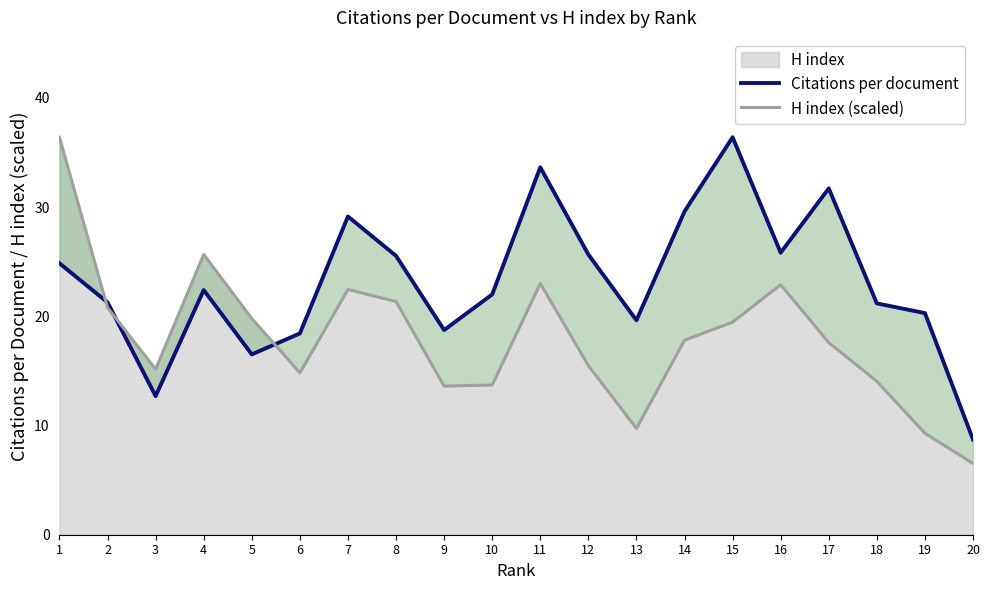

At which label does Citations per document first exceed 22?

1